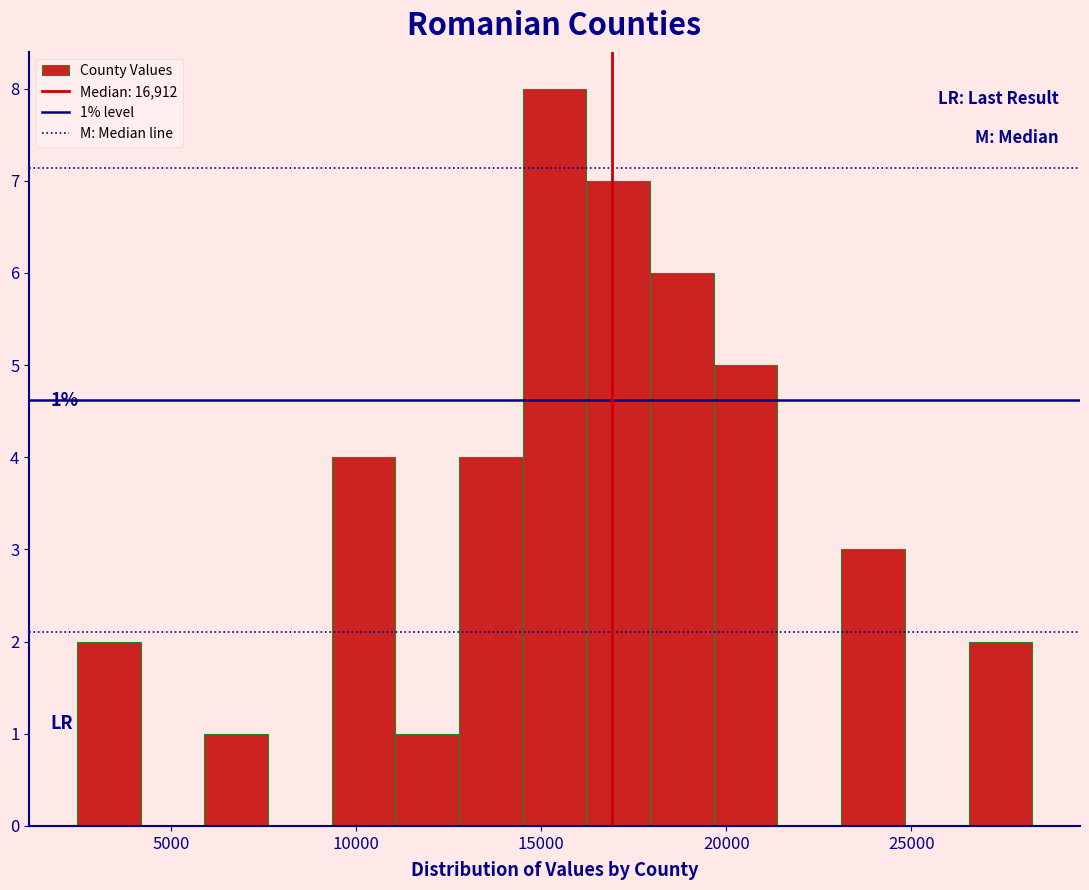

Read against the x-axis, roughly where is the centre of the tallest bar?

15500